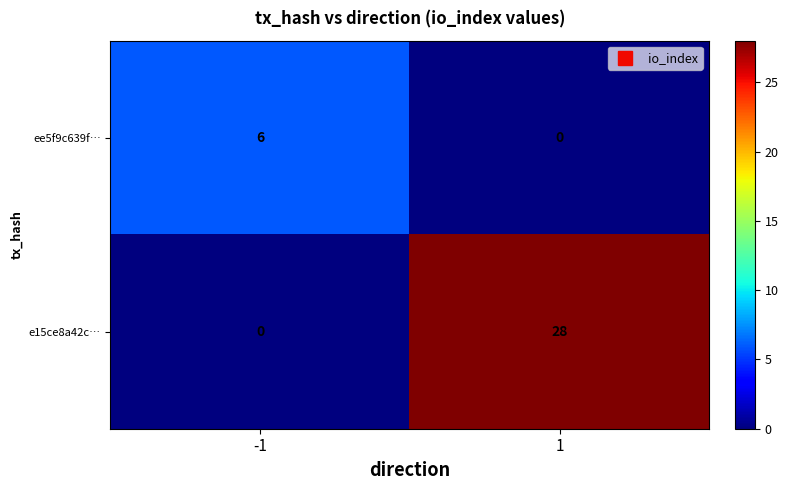

What is the sum of the ee5f9c639f… values at 1 and -1?

6